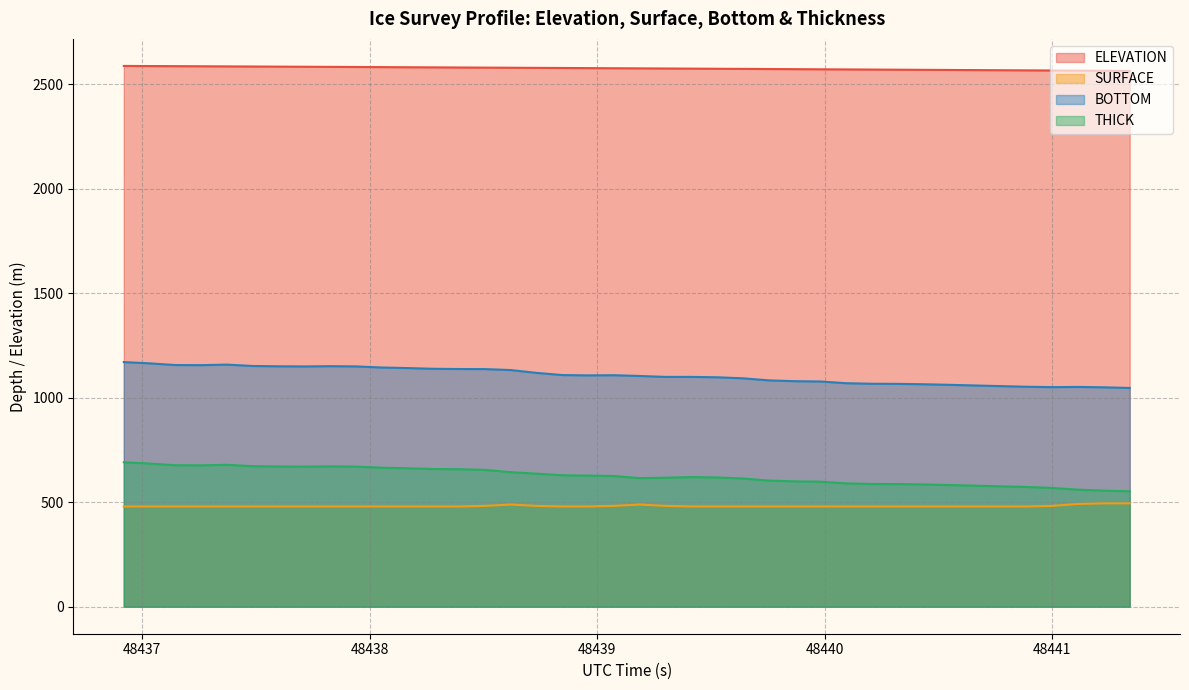

Reading left to right, list all the values displayed in this chart.

ELEVATION: 2586.8	2586.2	2585.7	2585.1	2584.6	2584.0	2583.4	2582.9	2582.3	2581.7	2581.1	2580.5	2579.9	2579.4	2578.8	2578.2	2577.6	2577.0	2576.3	2575.7	2575.1	2574.5	2573.9	2573.2	2572.6	2572.0	2571.4	2570.7	2570.1	2569.4	2568.8	2568.2	2567.5	2566.9	2566.3	2565.6	2565.0	2564.4	2563.7	2563.1
SURFACE: 479.3	479.3	479.3	479.3	479.3	479.3	479.3	479.3	479.3	479.3	479.3	479.3	479.3	479.3	482.1	488.6	482.1	479.3	479.3	482.1	488.6	482.1	479.3	479.3	479.3	479.3	479.3	479.3	479.3	479.3	479.3	479.3	479.3	479.3	479.3	479.3	482.1	491.4	494.3	494.3
BOTTOM: 1170.1	1164.0	1156.0	1155.4	1158.0	1151.4	1150.0	1149.3	1150.5	1149.4	1144.2	1141.5	1138.0	1136.9	1136.6	1132.0	1118.4	1108.0	1106.4	1107.3	1103.7	1099.2	1099.2	1097.4	1092.5	1082.7	1078.8	1077.3	1069.1	1066.4	1065.9	1064.1	1061.3	1058.2	1055.2	1052.1	1050.2	1051.2	1049.4	1046.3
THICK: 690.8	684.8	676.7	676.1	678.7	672.1	670.6	670.0	671.2	670.1	664.9	662.2	658.7	657.6	654.4	643.4	636.3	628.7	627.1	625.2	615.0	617.1	619.9	618.1	613.2	603.4	599.5	598.0	589.8	587.1	586.6	584.8	582.0	578.9	575.9	572.8	568.1	559.8	555.1	552.0